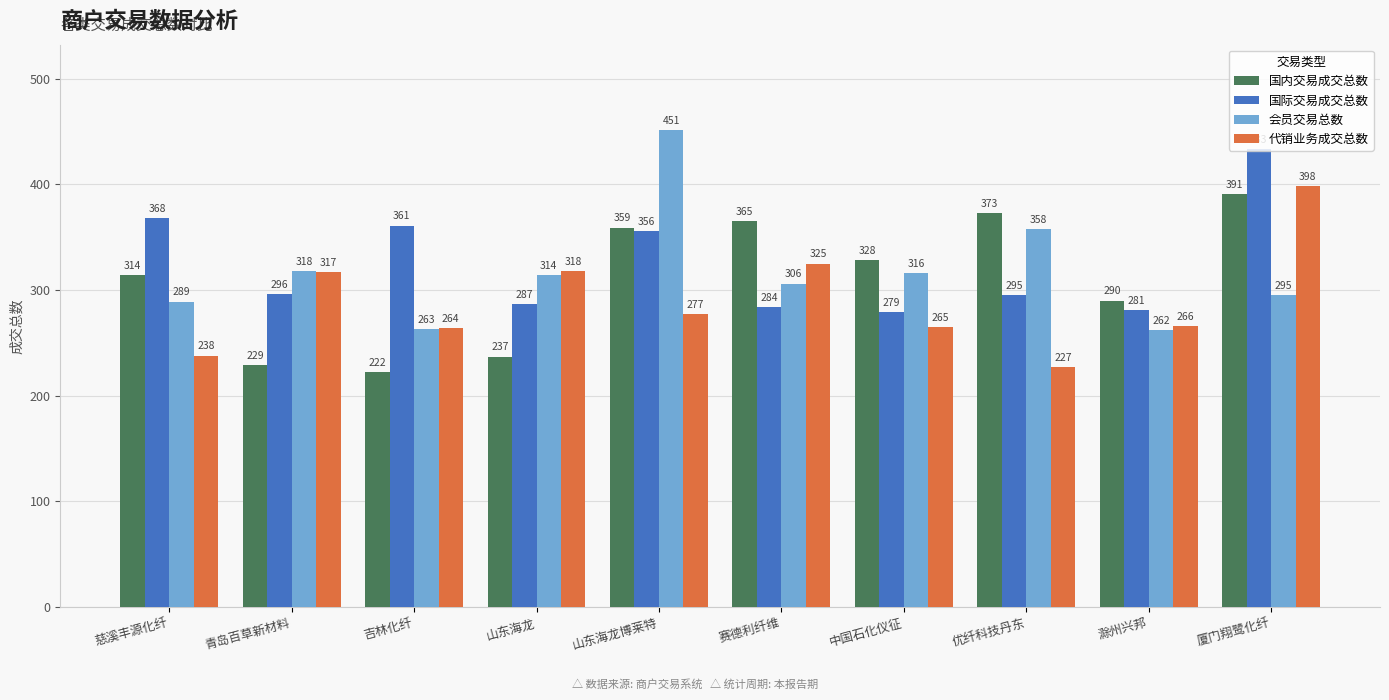

What are all the series names shown in the legend?

国内交易成交总数, 国际交易成交总数, 会员交易总数, 代销业务成交总数